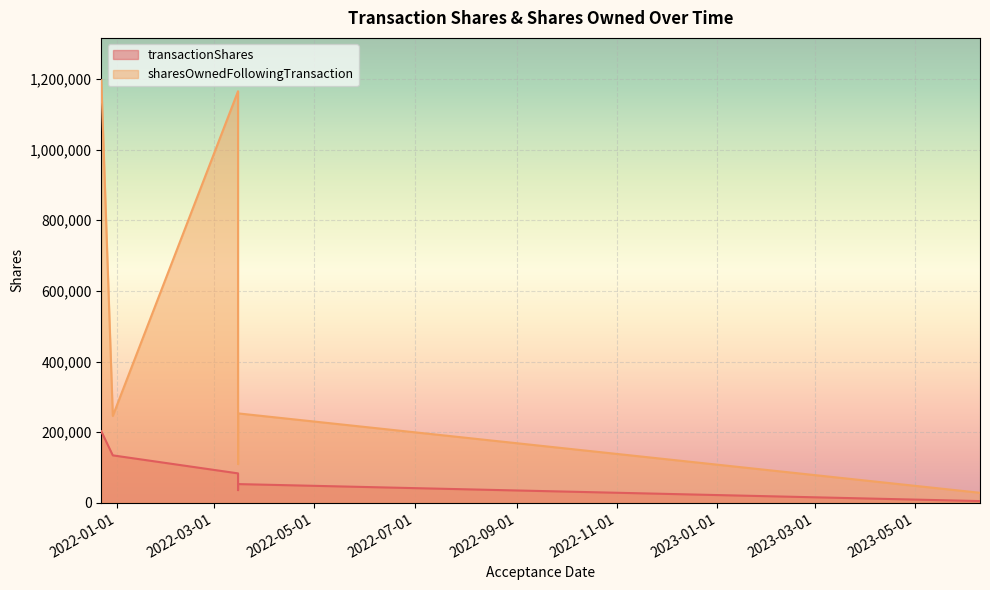

What is the sum of all transactionShares values?

550748